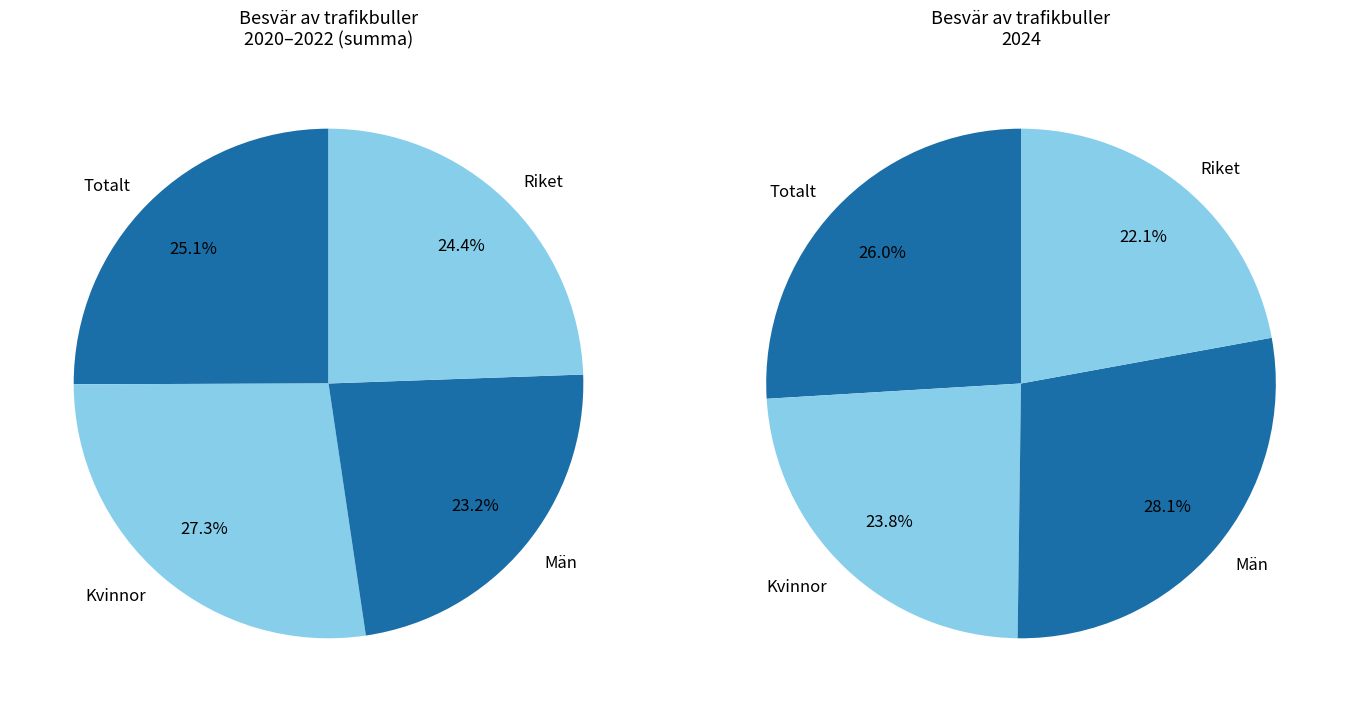

Is the sum of Män and Totalt greater than half?

No